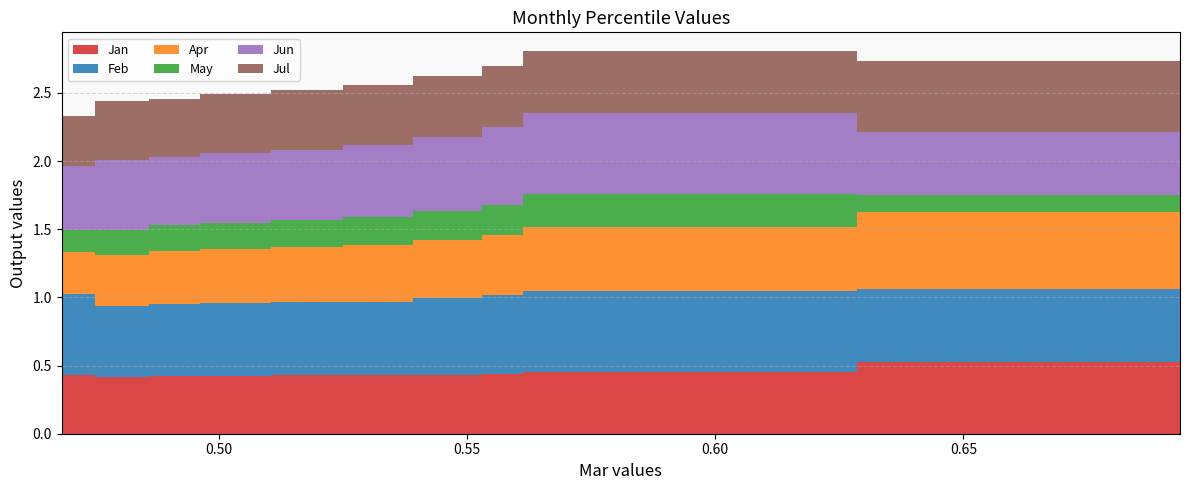

Reading right to left, list all the values displayed in this chart.

Jan: pct95=0.5	pct85=0.4	pct75=0.4	pct65=0.4	pct55=0.4	pct45=0.4	pct35=0.4	pct25=0.4	pct15=0.4	pct05=0.4
Feb: pct95=0.5	pct85=0.6	pct75=0.6	pct65=0.6	pct55=0.5	pct45=0.5	pct35=0.5	pct25=0.5	pct15=0.5	pct05=0.6
Apr: pct95=0.6	pct85=0.5	pct75=0.4	pct65=0.4	pct55=0.4	pct45=0.4	pct35=0.4	pct25=0.4	pct15=0.4	pct05=0.3
May: pct95=0.1	pct85=0.2	pct75=0.2	pct65=0.2	pct55=0.2	pct45=0.2	pct35=0.2	pct25=0.2	pct15=0.2	pct05=0.2
Jun: pct95=0.5	pct85=0.6	pct75=0.6	pct65=0.5	pct55=0.5	pct45=0.5	pct35=0.5	pct25=0.5	pct15=0.5	pct05=0.5
Jul: pct95=0.5	pct85=0.4	pct75=0.5	pct65=0.4	pct55=0.4	pct45=0.4	pct35=0.4	pct25=0.4	pct15=0.4	pct05=0.4